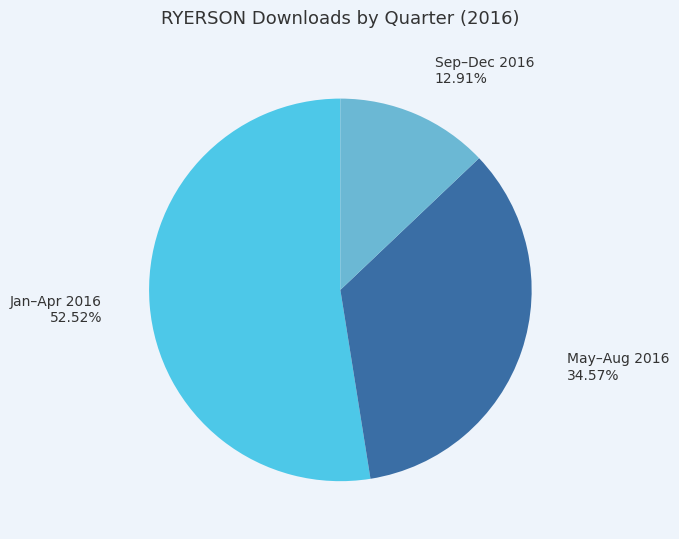

Do Sep–Dec 2016 and Jan–Apr 2016 together represent more than half of the pie?

Yes